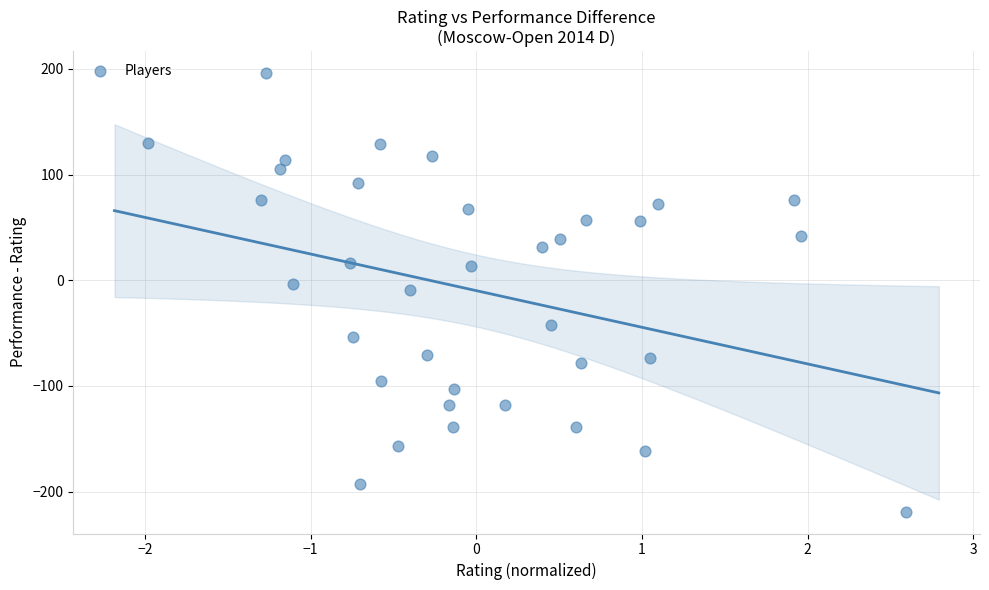

What is the range of Y values (max minus min)?

415